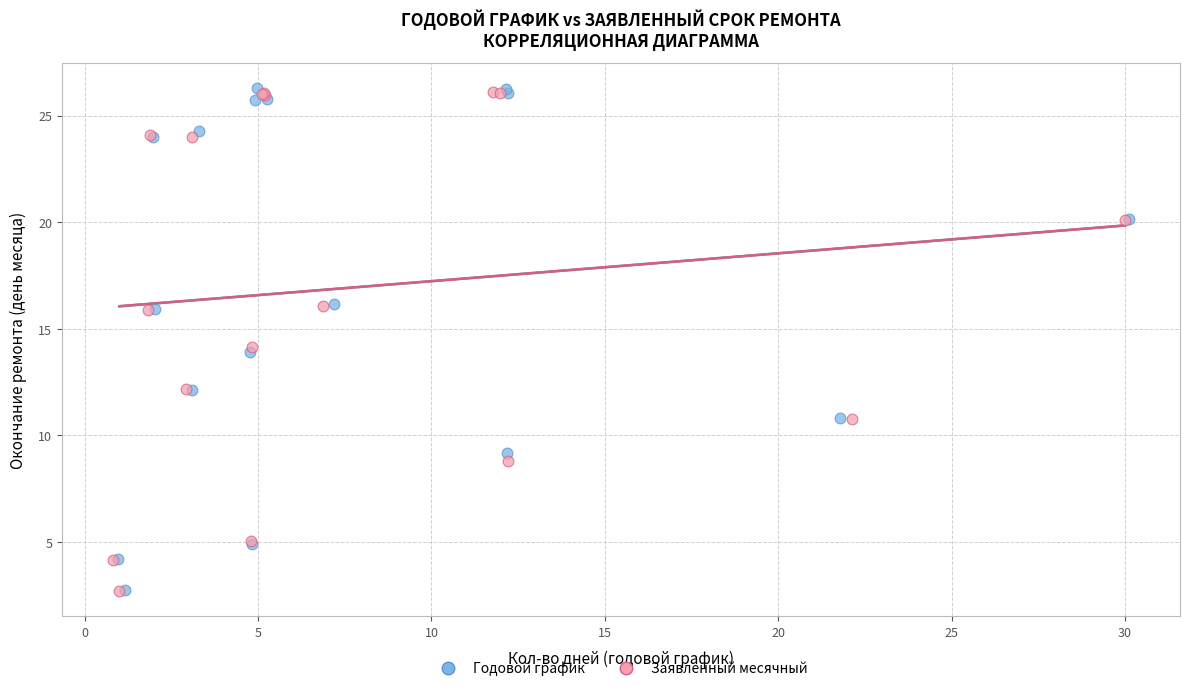

What are all the series names shown in the legend?

Годовой график, Заявленный месячный